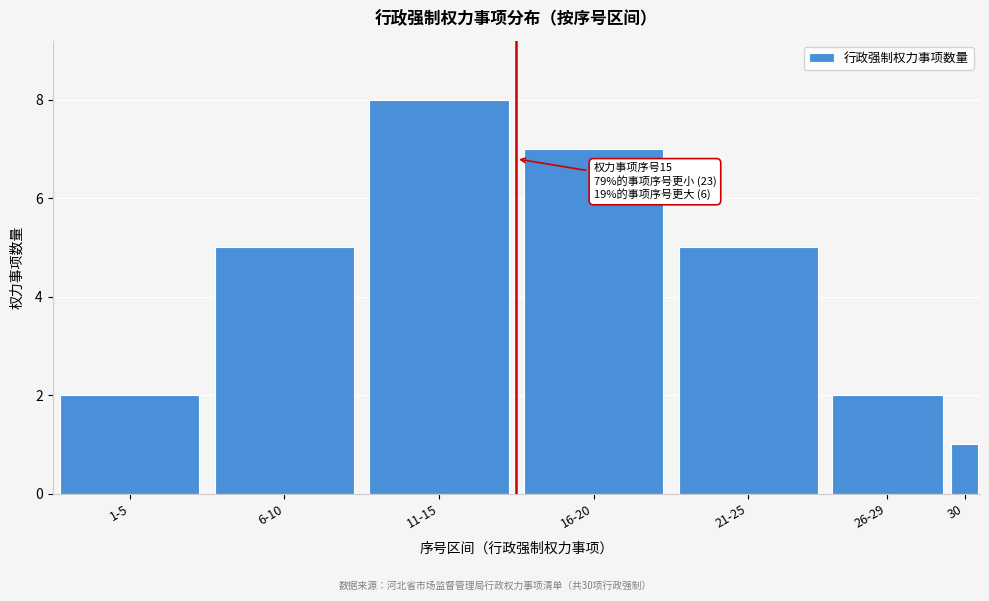

Reading right to left, list all the values displayed in this chart.

30=1	26-29=2	21-25=5	16-20=7	11-15=8	6-10=5	1-5=2